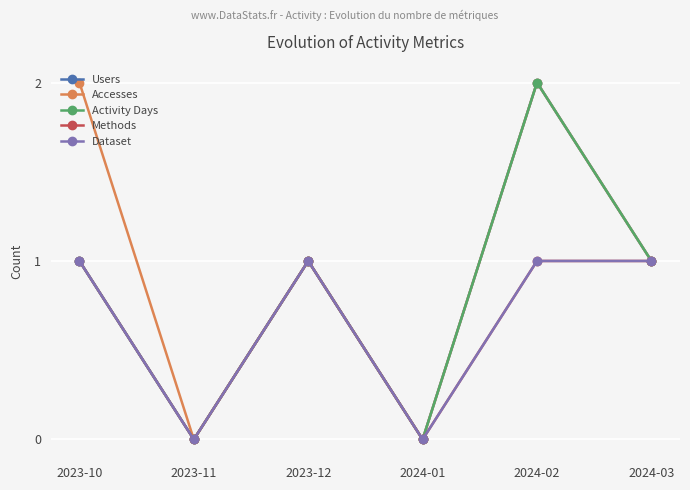

In Activity Days, how many points are lower than both neighbors (excluding endpoints)?

2